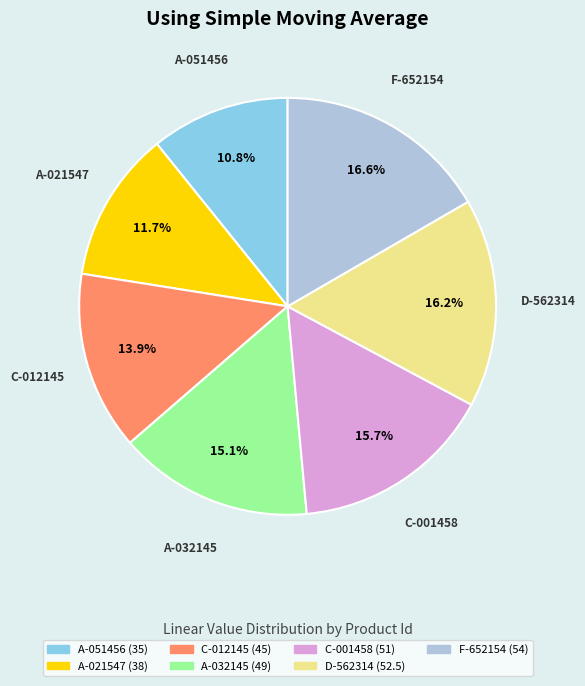

True or false: A-032145 accounts for 24% of the total.

False